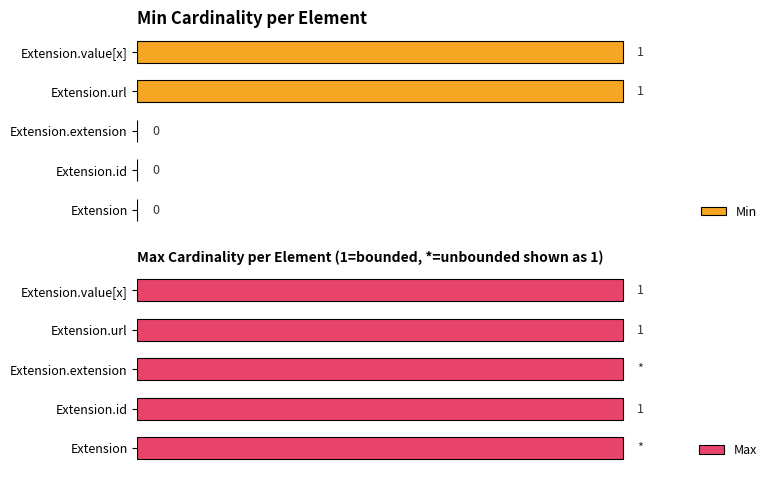

At how many categories does at least one series exceed 0?

5